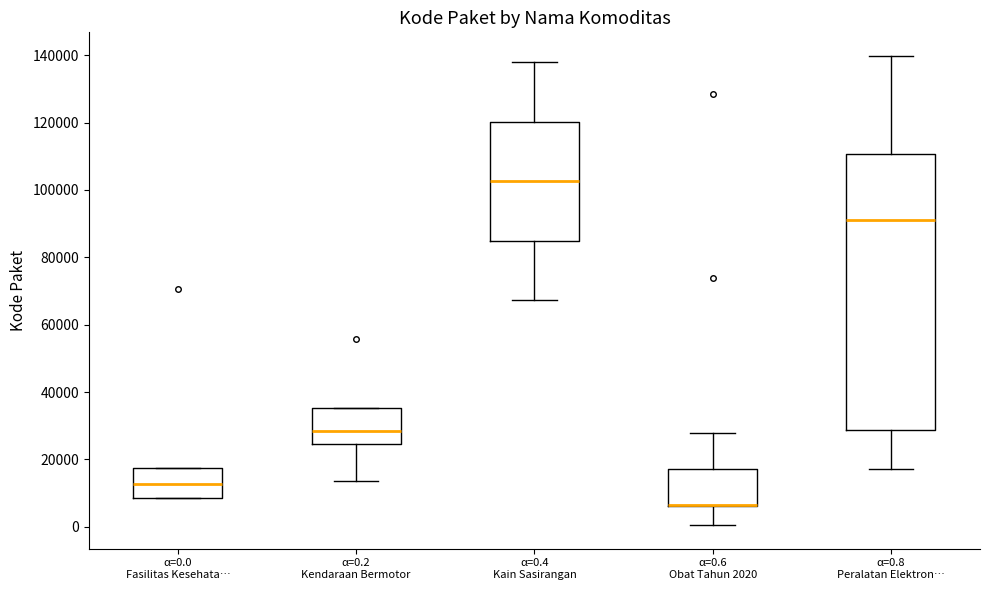

Where is the lower edge of the box for α=0.6 Obat Tahun 2020 on the y-axis? The values are not printed on the chart, so give them approximately, as read against the axis.

6000